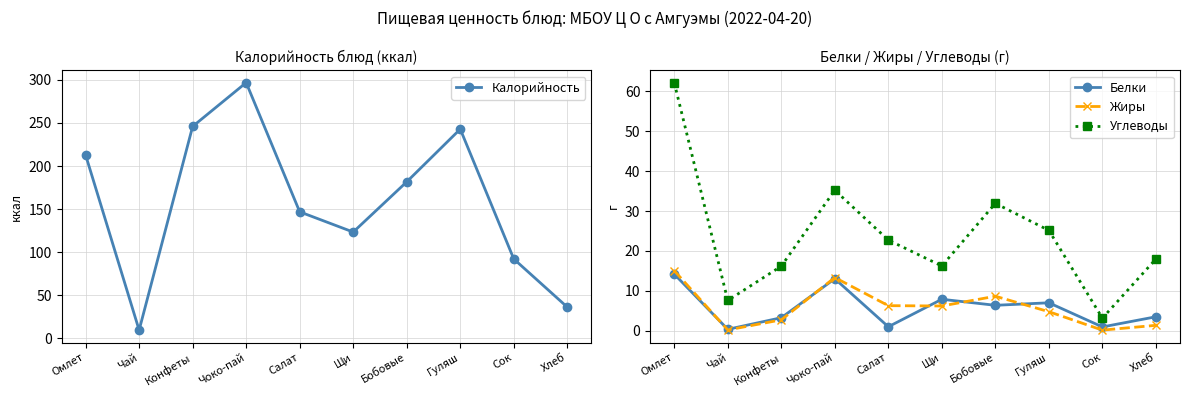

What is the difference between the maximum and second lowest values in the Углеводы series?

54.5